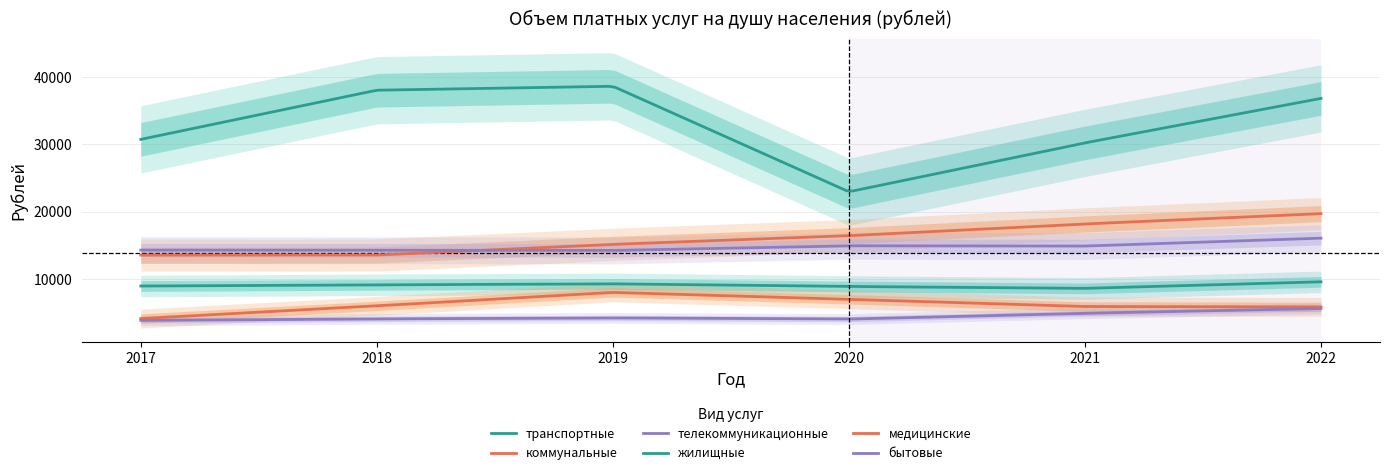

Which series has the largest total across all categories?

транспортные